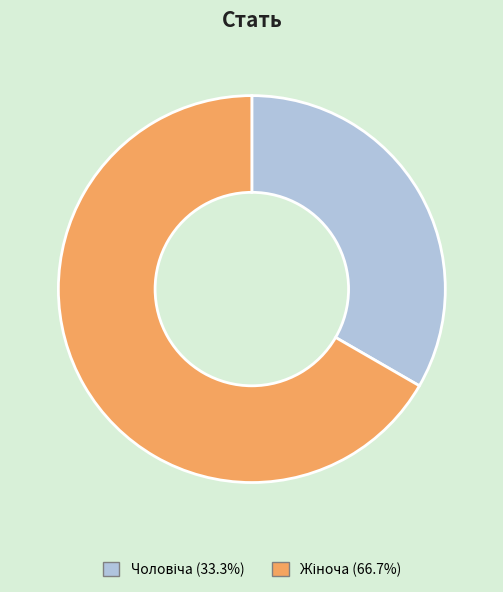

Is there a majority slice in this chart?

Yes